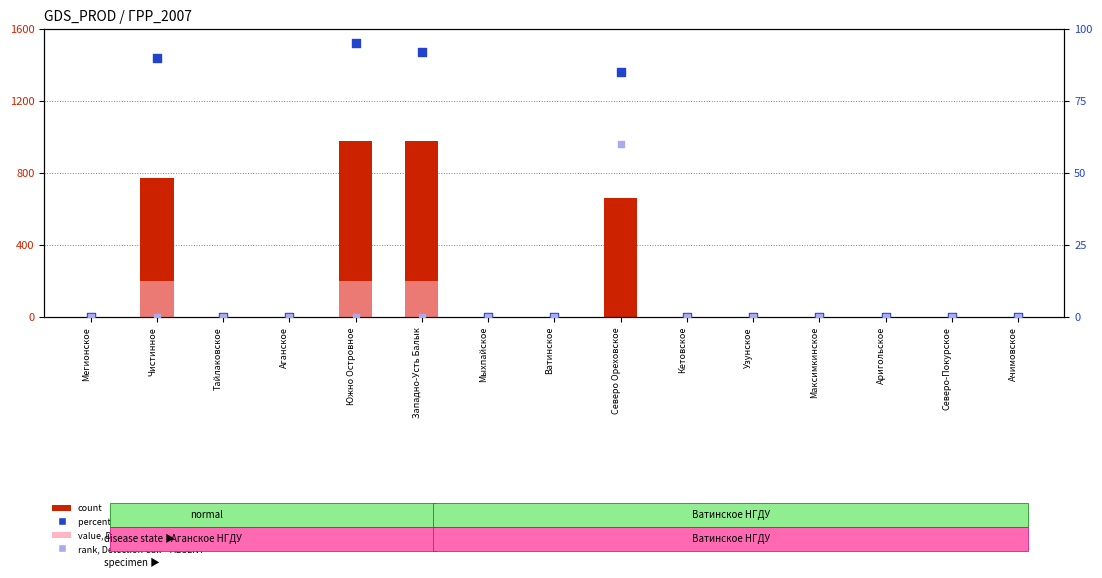

What are all the series names shown in the legend?

count, value, Detection Call = ABSENT, percentile rank within the sample, rank, Detection Call = ABSENT